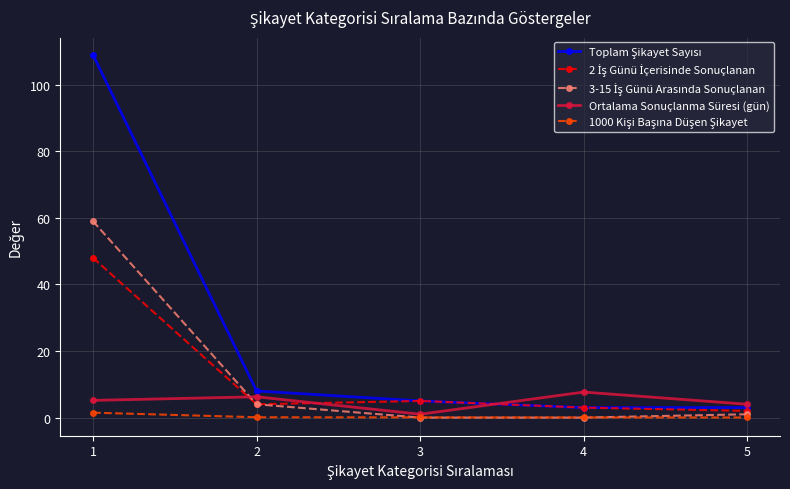

What is the highest value of the Ortalama Sonuçlanma Süresi (gün) series?

7.7